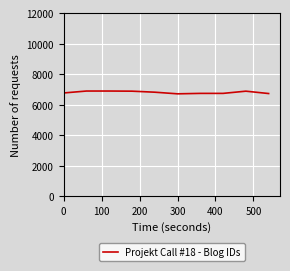

What is the greatest value displayed?

6899